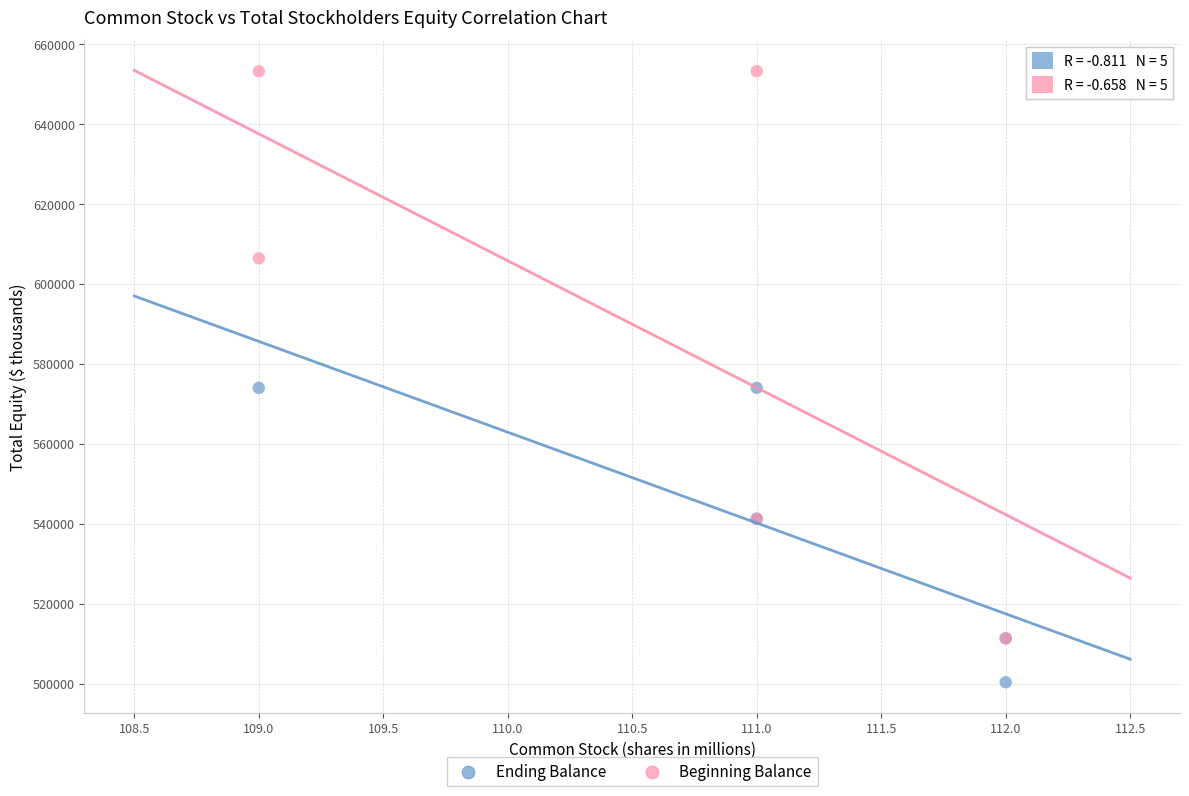

Which series contains the highest Y value?

Beginning Balance